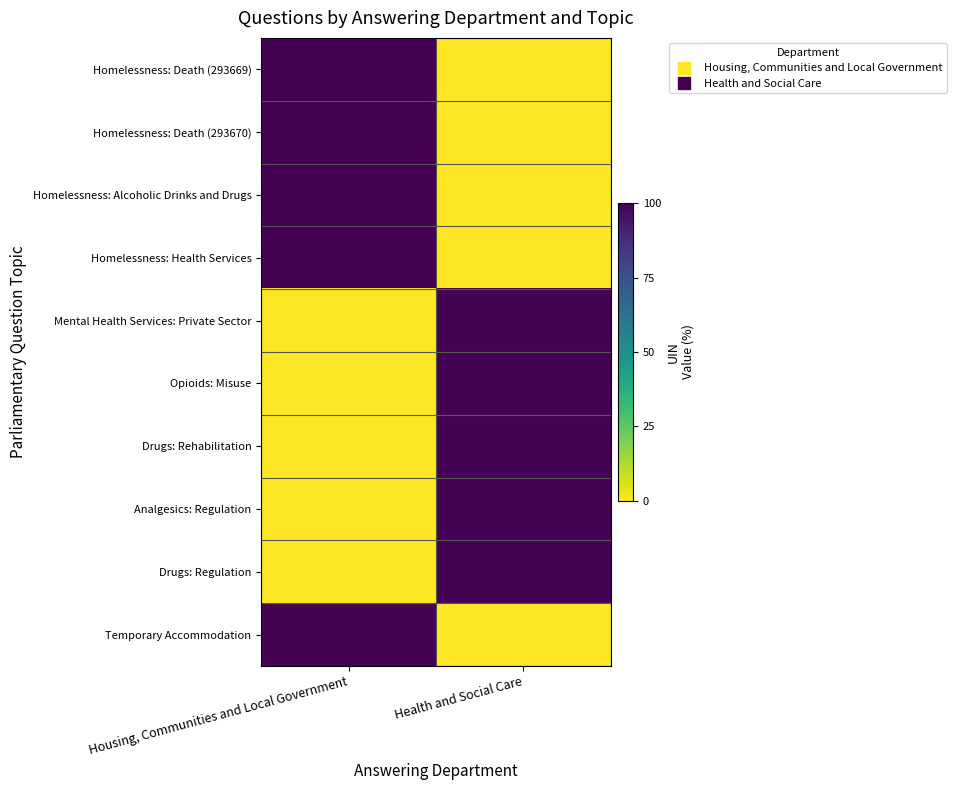

At which category does the chart reach its minimum across all series?

Health and Social Care